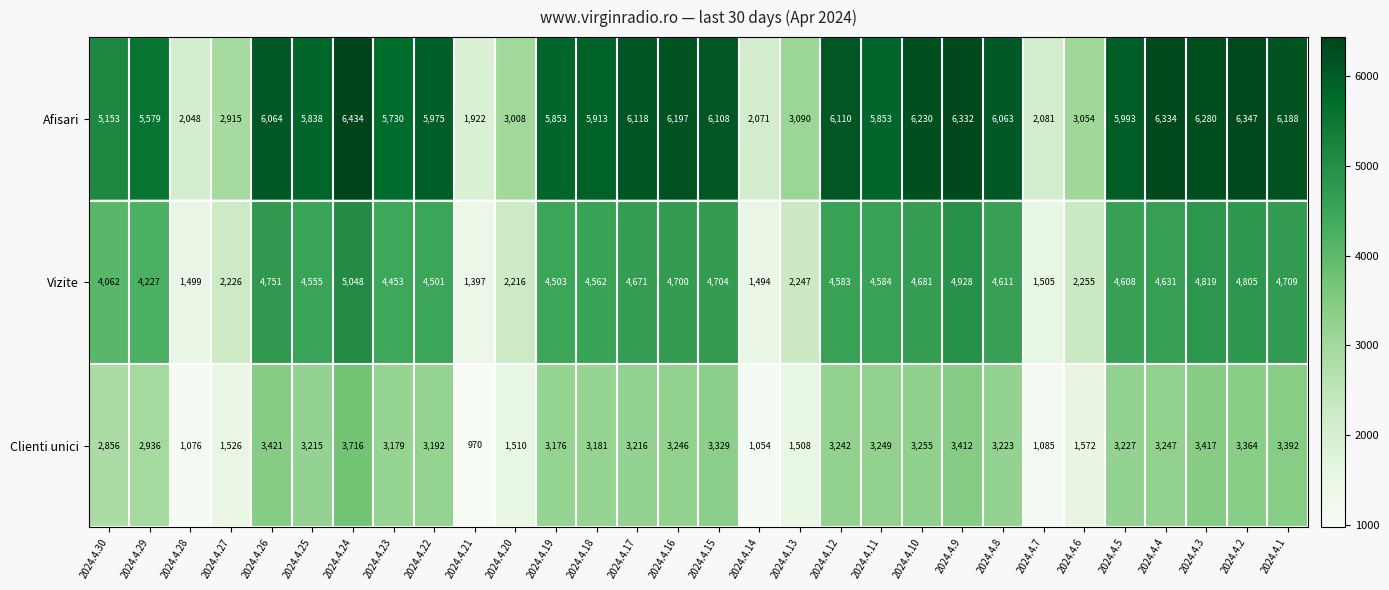

What is the difference between the maximum and minimum values in the Clienti unici series?

2746